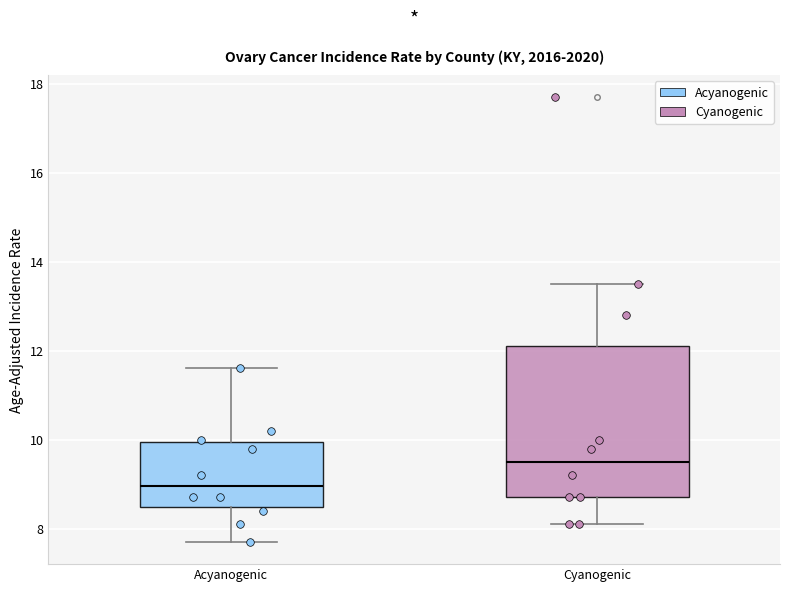

Which box is the tallest, from its lower edge to its upper edge?

Cyanogenic